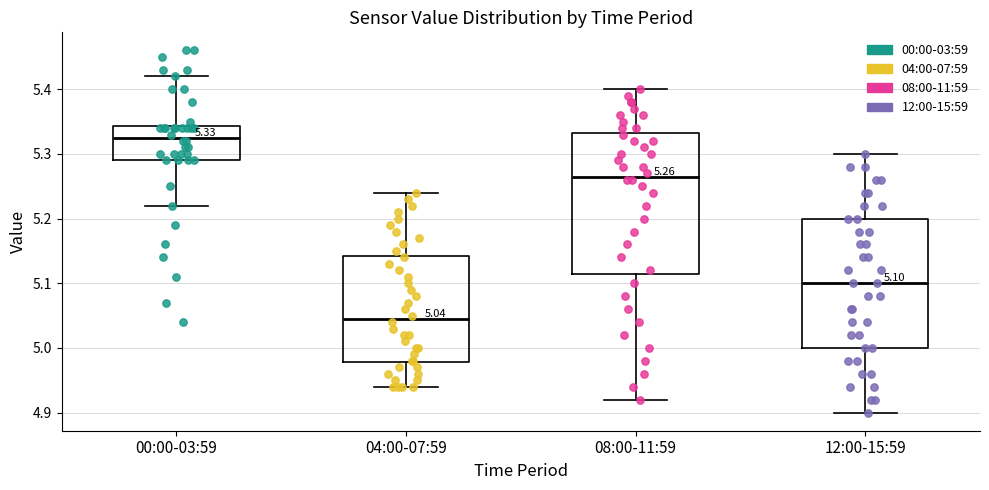

Comparing the boxes themselves (not the whiskers), which one is the tallest?

08:00-11:59